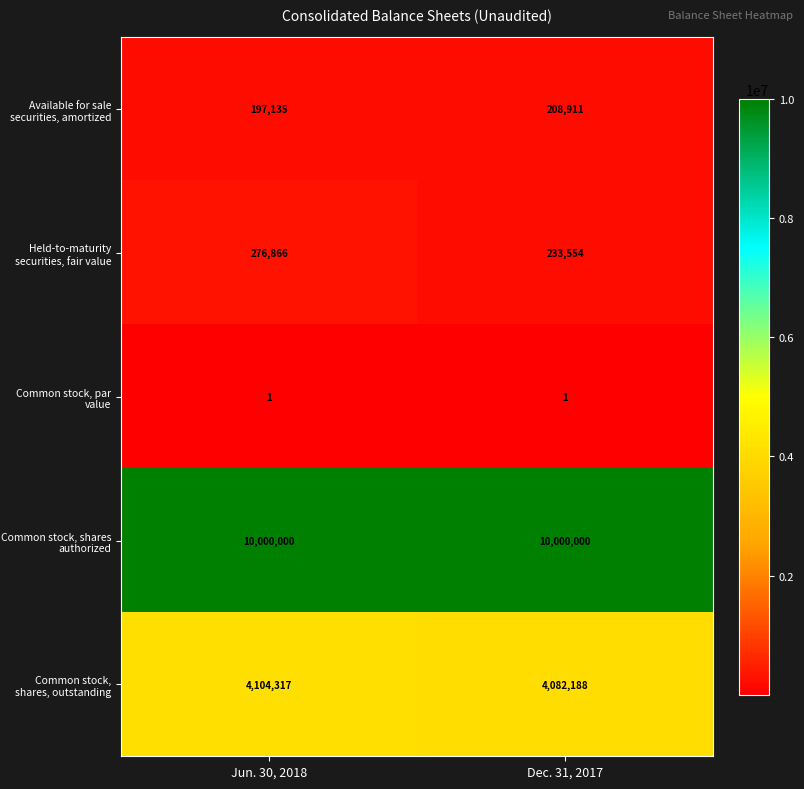

Reading right to left, list all the values displayed in this chart.

Available for sale securities, amortized: Dec. 31, 2017=208911	Jun. 30, 2018=197135
Held-to-maturity securities, fair value: Dec. 31, 2017=233554	Jun. 30, 2018=276866
Common stock, par value: Dec. 31, 2017=1	Jun. 30, 2018=1
Common stock, shares authorized: Dec. 31, 2017=10000000	Jun. 30, 2018=10000000
Common stock, shares, outstanding: Dec. 31, 2017=4082188	Jun. 30, 2018=4104317